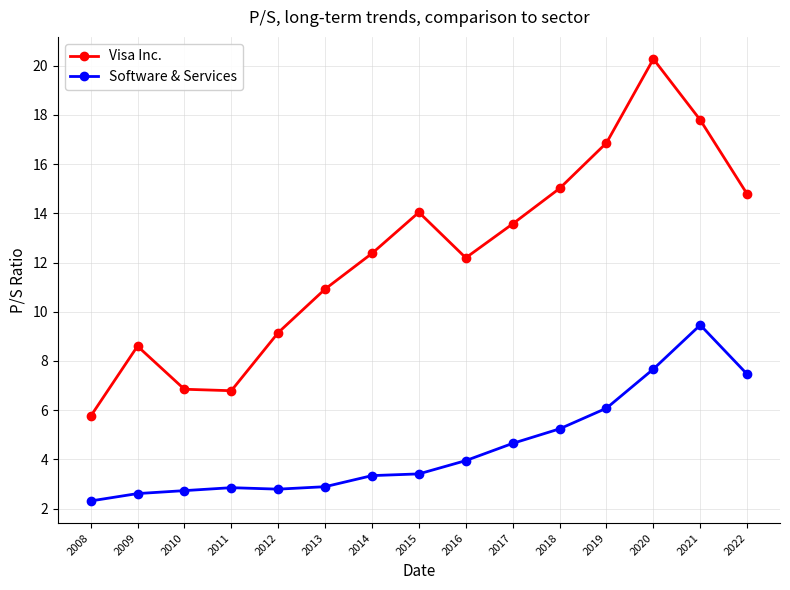

At which label does Software & Services first exceed 3?

2014